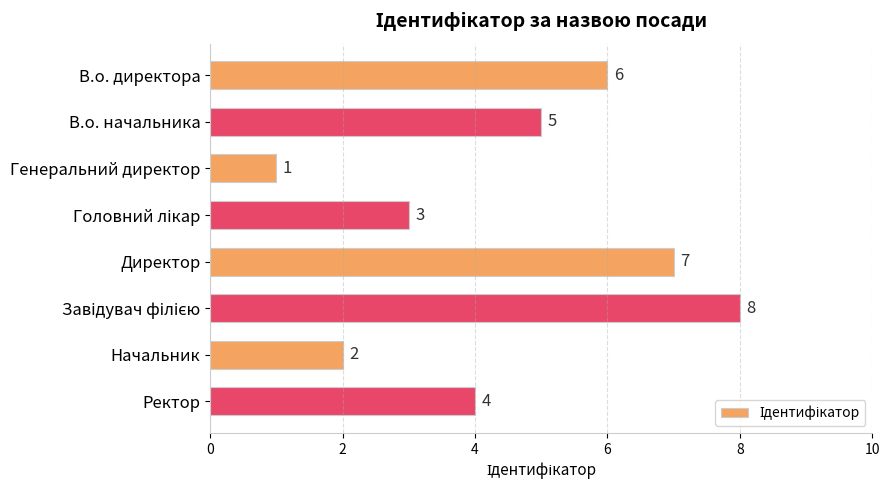

How many data points does each series have?

8